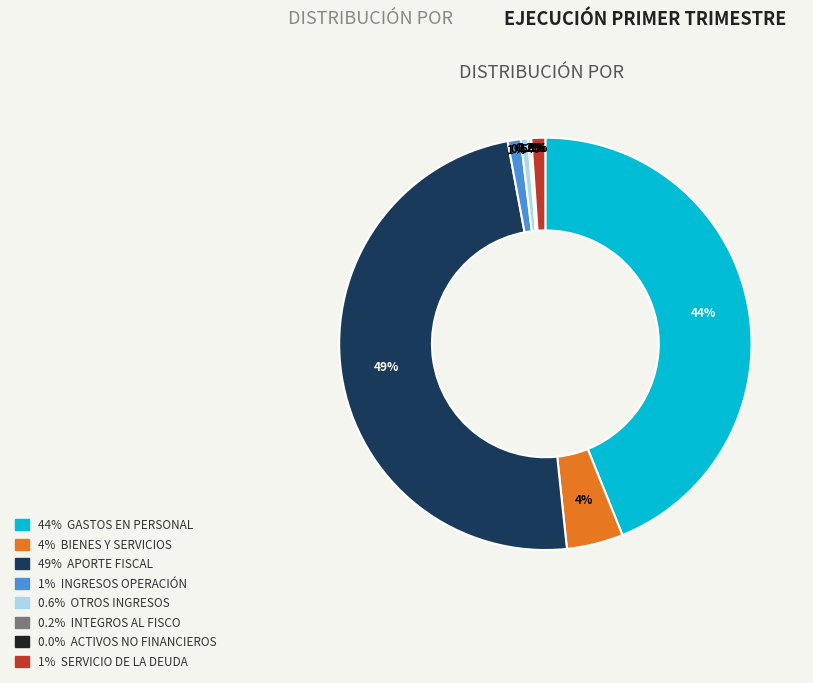

Does any single category account for the majority?

No